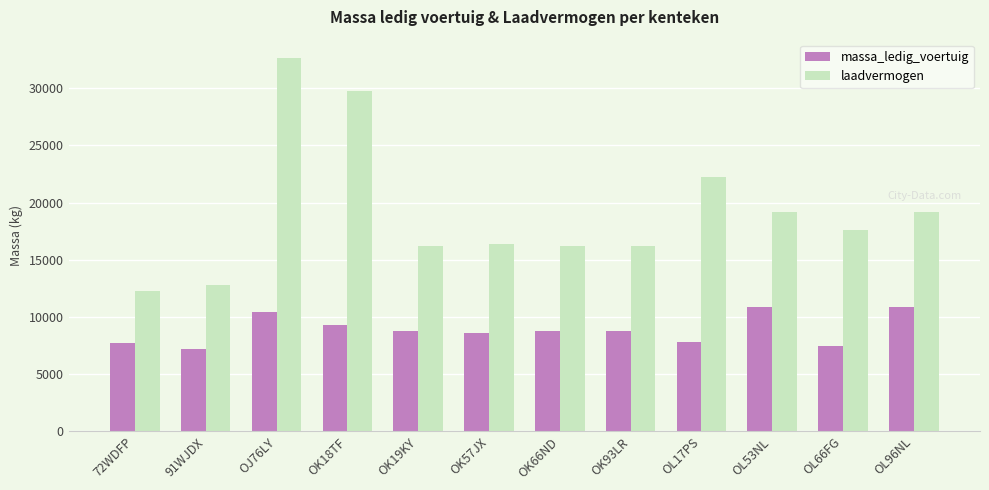

How many groups of bars are there?

12